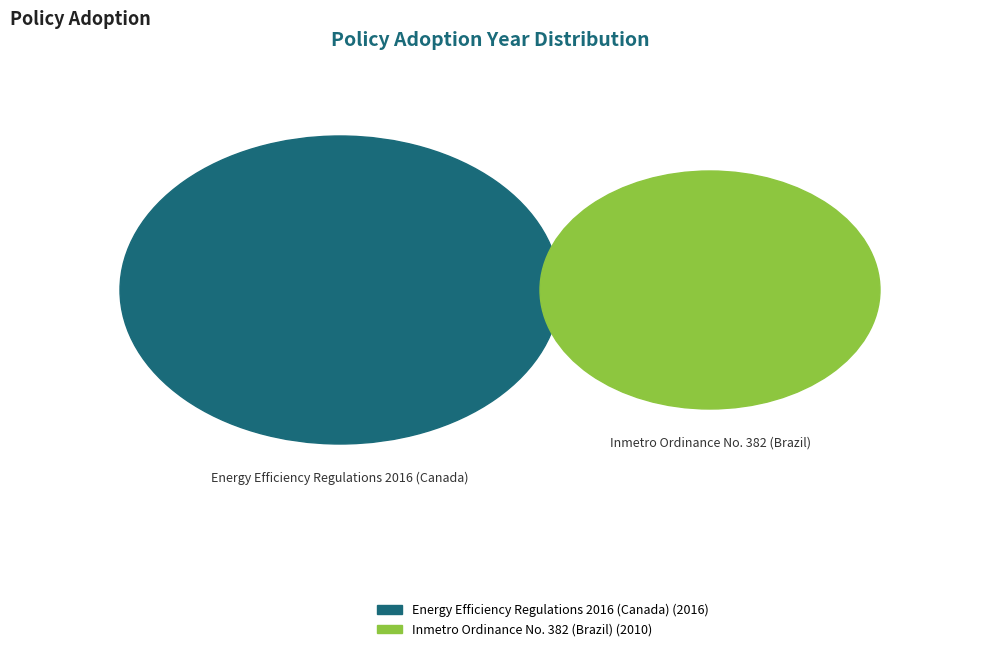

What is the smallest slice in the pie chart?

Inmetro Ordinance No. 382 (Brazil)